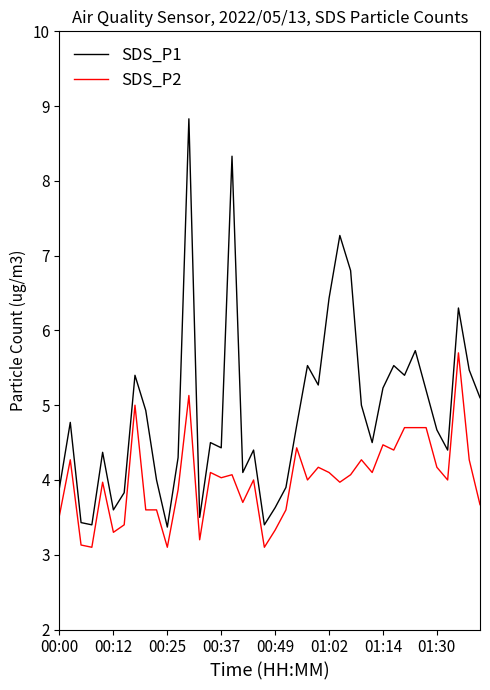

True or false: SDS_P2 and SDS_P1 cross at least once.

False